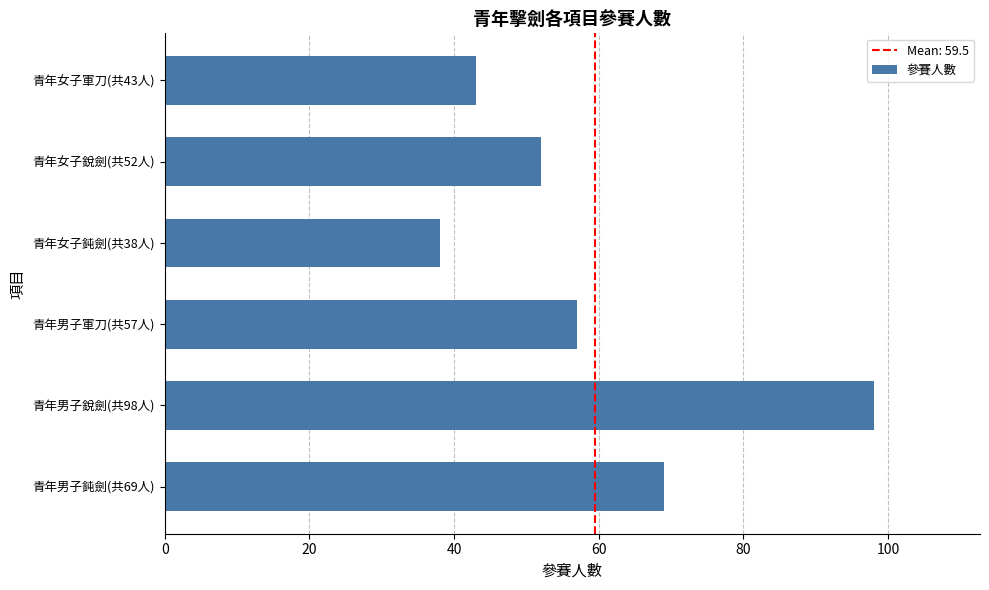

Which category has the lowest value across all series?

青年女子鈍劍(共38人)